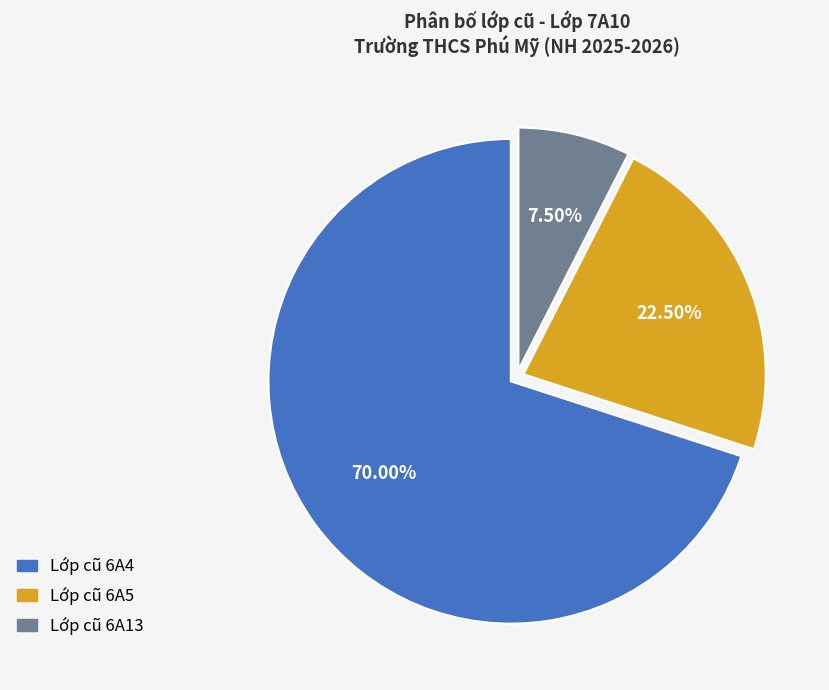

Is there a majority slice in this chart?

Yes